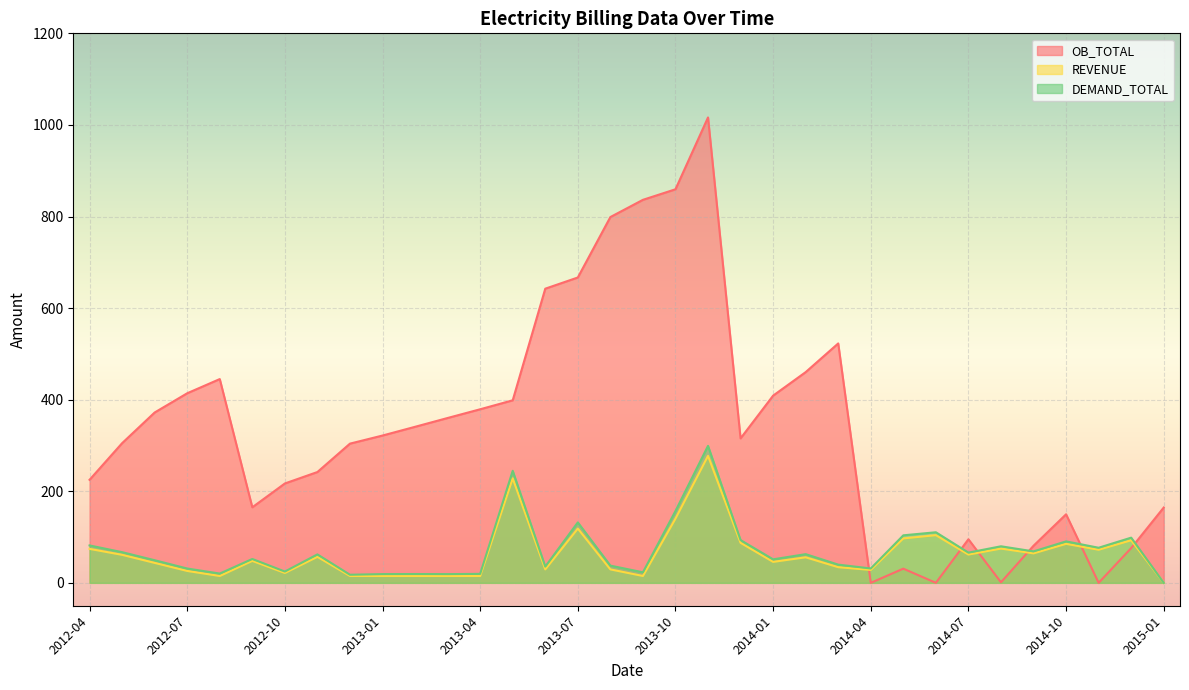

At how many categories does at least one series exceed 833?

3